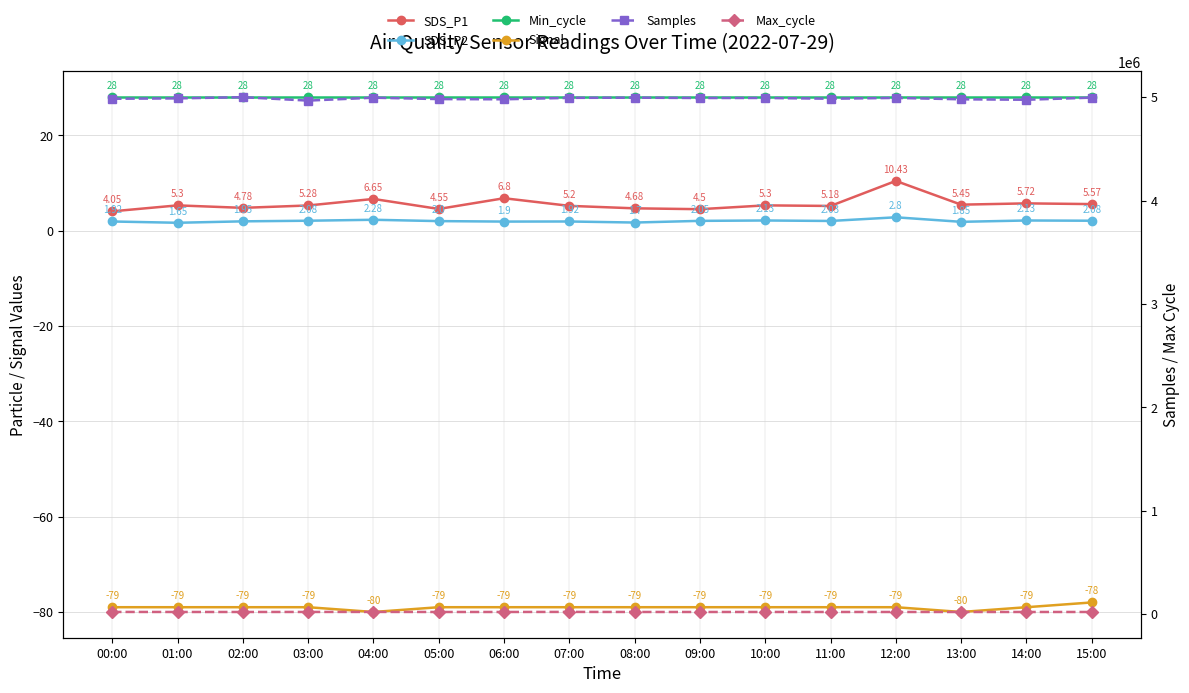

What is the spread (max minus min) of values at 02:00?

5000042.0